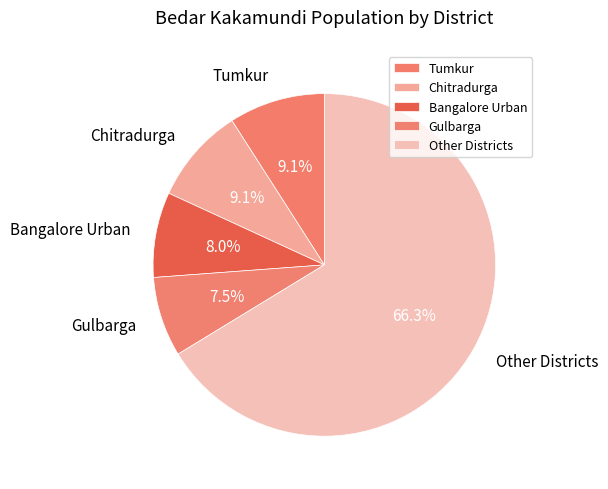

Combined, do Gulbarga and Other Districts account for over 50%?

Yes